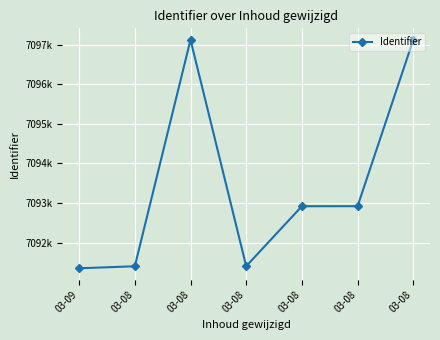

Reading left to right, list all the values displayed in this chart.

03-09=7091349	03-08=7091400	03-08=7097126	03-08=7091402	03-08=7092918	03-08=7092919	03-08=7097127